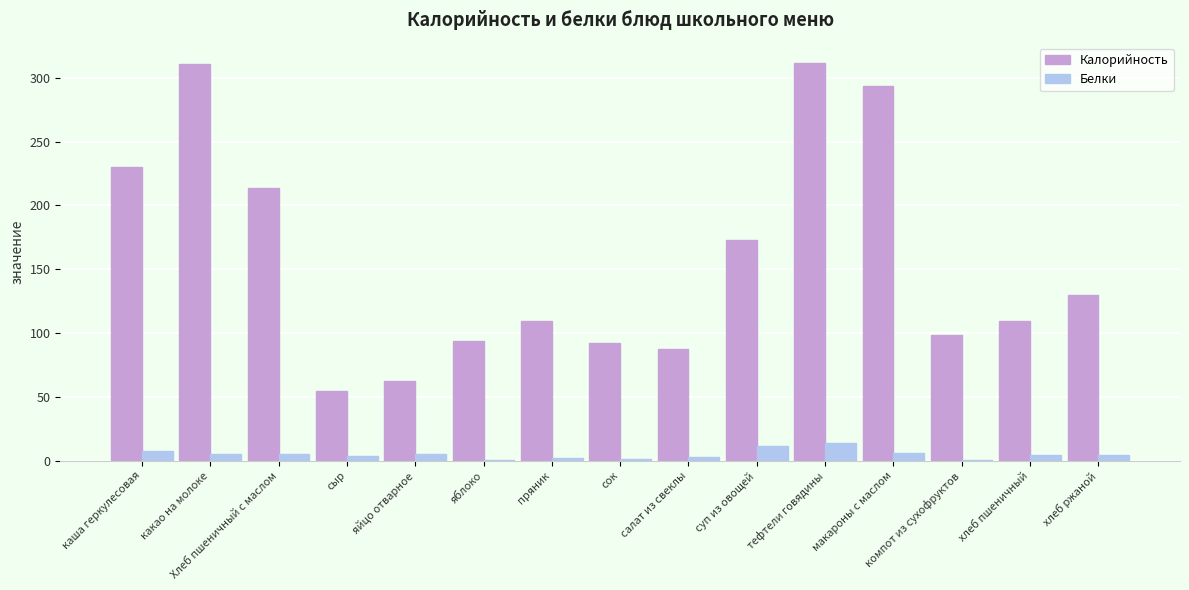

What is the highest value of the Белки series?

14.1